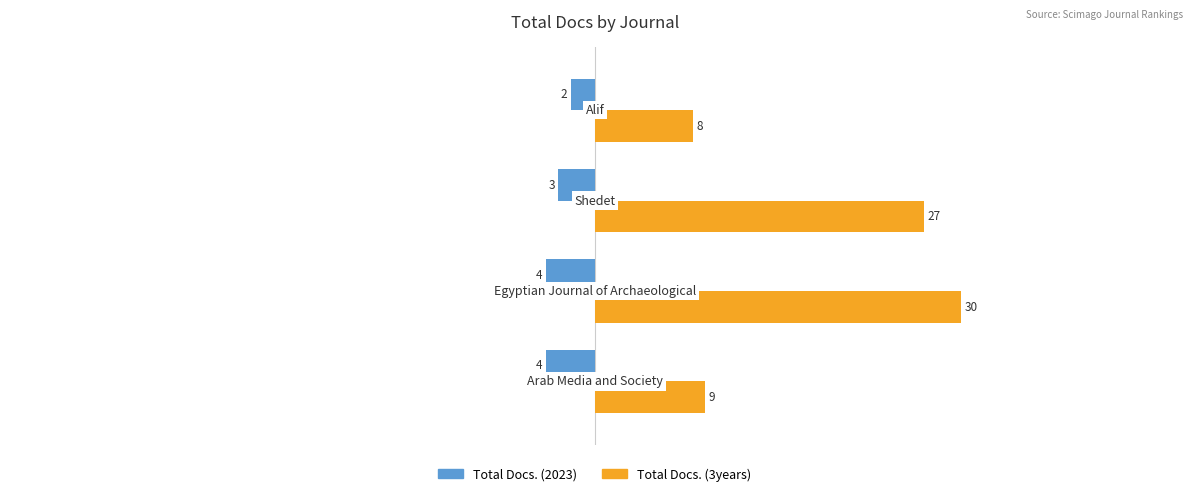

What is the difference between the second highest and second lowest values in the Total Docs. (3years) series?

18